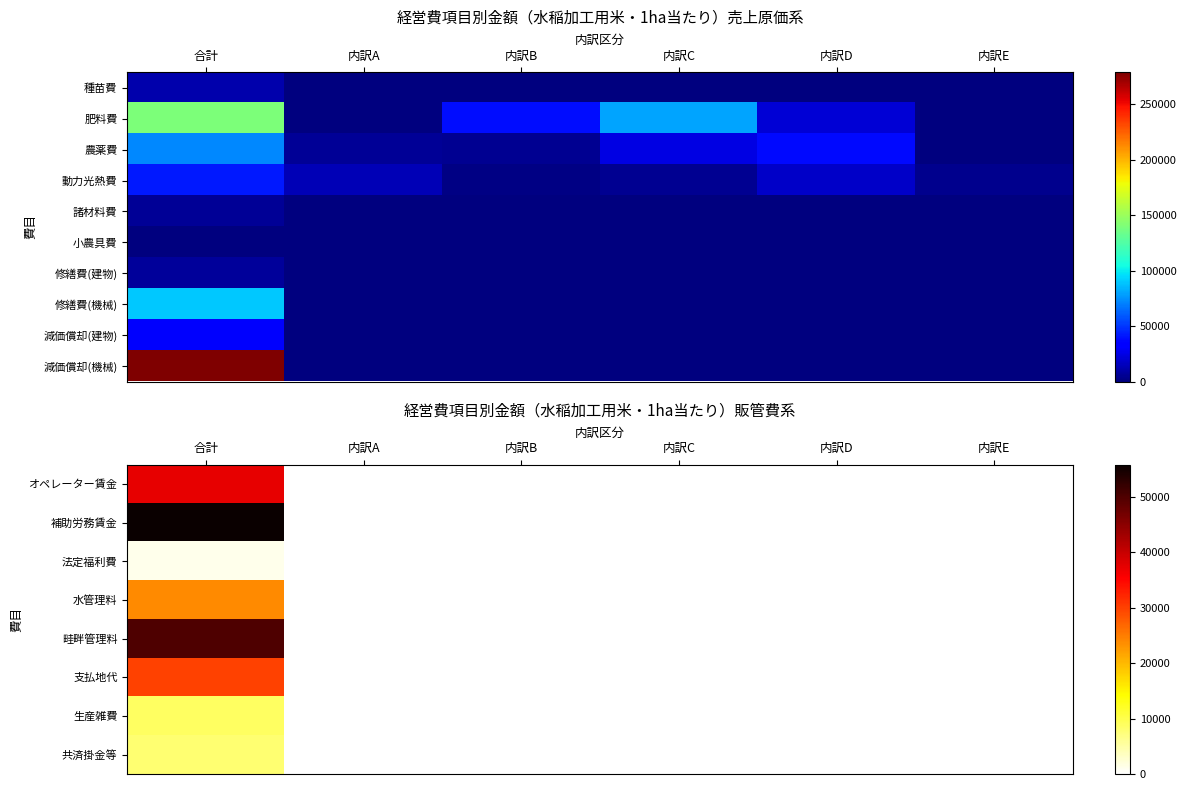

Between 内訳D and 内訳C, which is larger?

内訳D